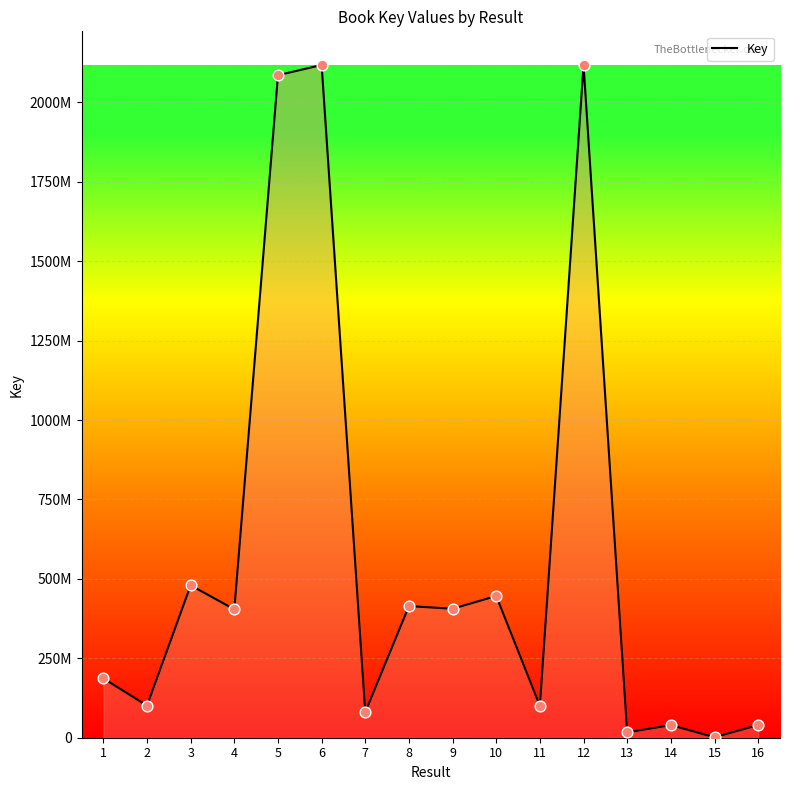

What is the change in value from 3 to 8?

-65343255